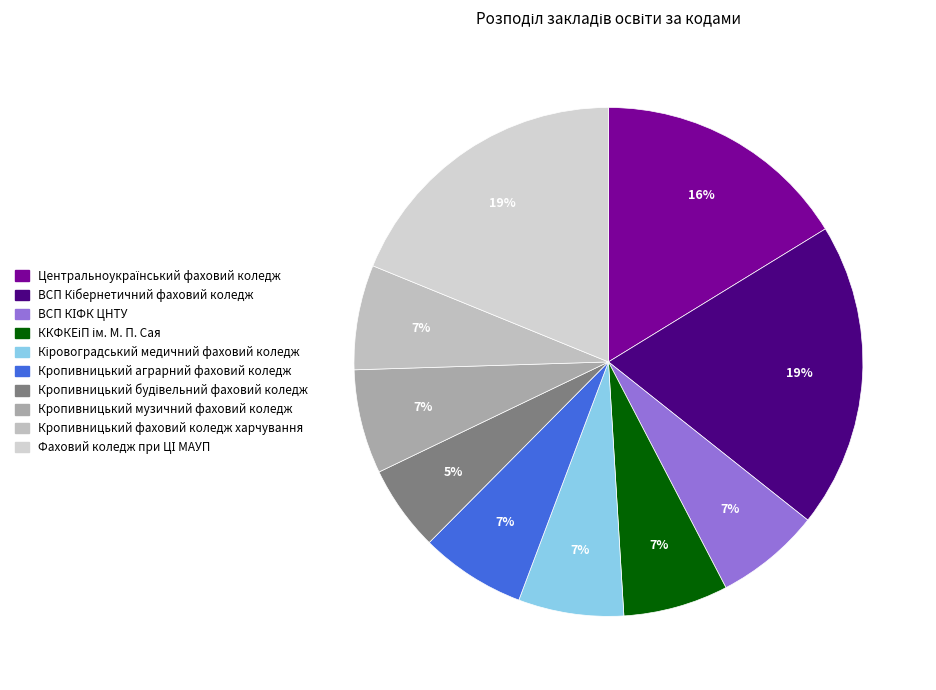

To the nearest percent, what percentage of the pie is Центральноукраїнський фаховий коледж?

16%